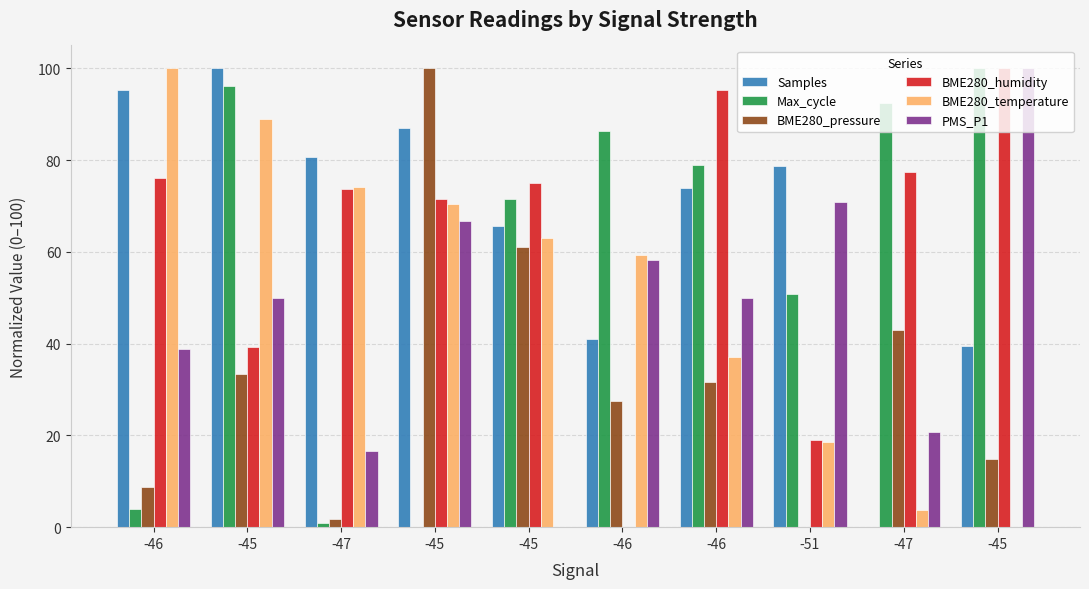

Reading left to right, extract all data points from this chart.

Samples: 95.4	100.0	80.7	86.9	65.6	41.0	74.0	78.8	0.0	39.4
Max_cycle: 4.0	96.1	0.9	0.0	71.5	86.3	78.9	50.8	92.5	100.0
BME280_pressure: 8.8	33.4	1.8	100.0	61.1	27.5	31.6	0.0	42.9	14.8
BME280_humidity: 76.2	39.3	73.8	71.4	75.0	0.0	95.2	19.0	77.4	100.0
BME280_temperature: 100.0	88.9	74.1	70.4	63.0	59.3	37.0	18.5	3.7	0.0
PMS_P1: 38.8	50.0	16.7	66.7	0.0	58.3	50.0	70.8	20.8	100.0